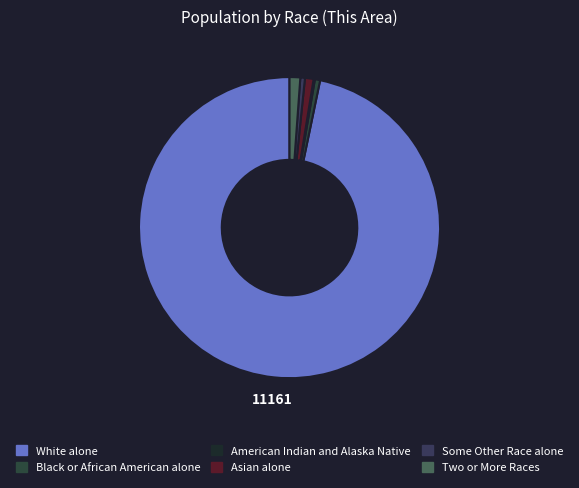

What is the total percentage of American Indian and Alaska Native and White alone?

96.9%